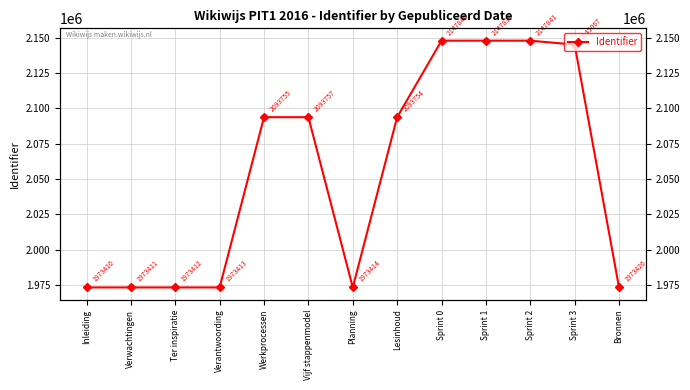

Rank the categories by value from highest to lowest.

Sprint 2, Sprint 0, Sprint 1, Sprint 3, Vijf stappenmodel, Werkprocessen, Lesinhoud, Bronnen, Planning, Verantwoording, Ter inspiratie, Verwachtingen, Inleiding